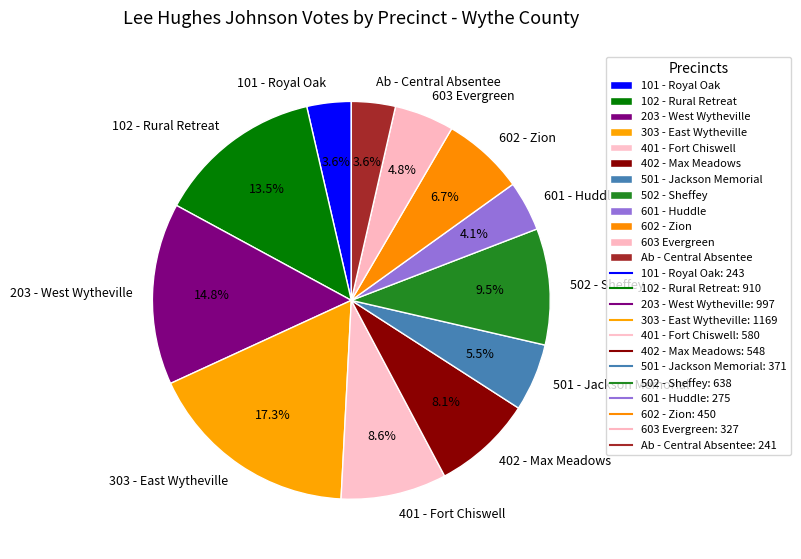

Does Ab - Central Absentee represent more than half of the total?

No